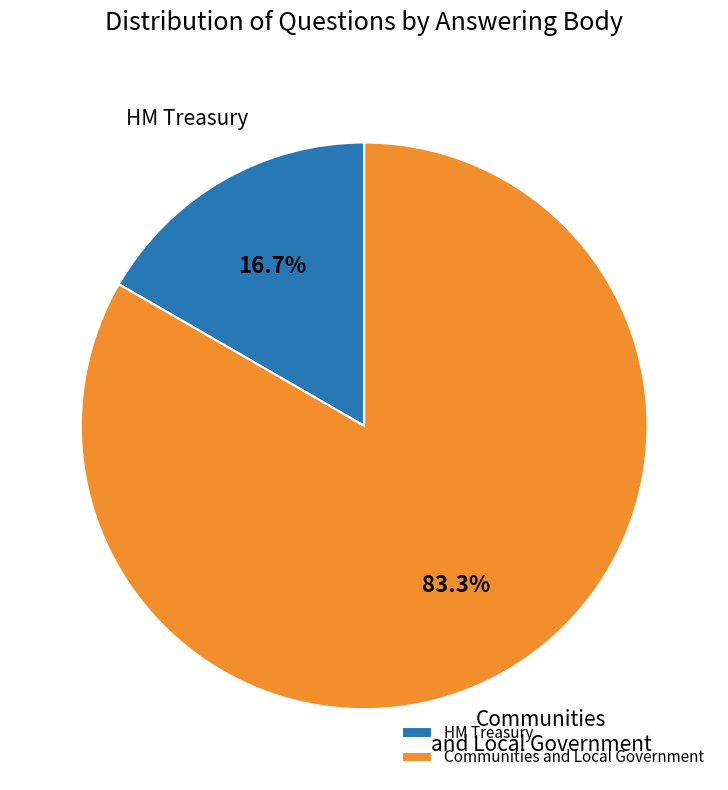

Rank the categories by value from highest to lowest.

Communities and Local Government, HM Treasury